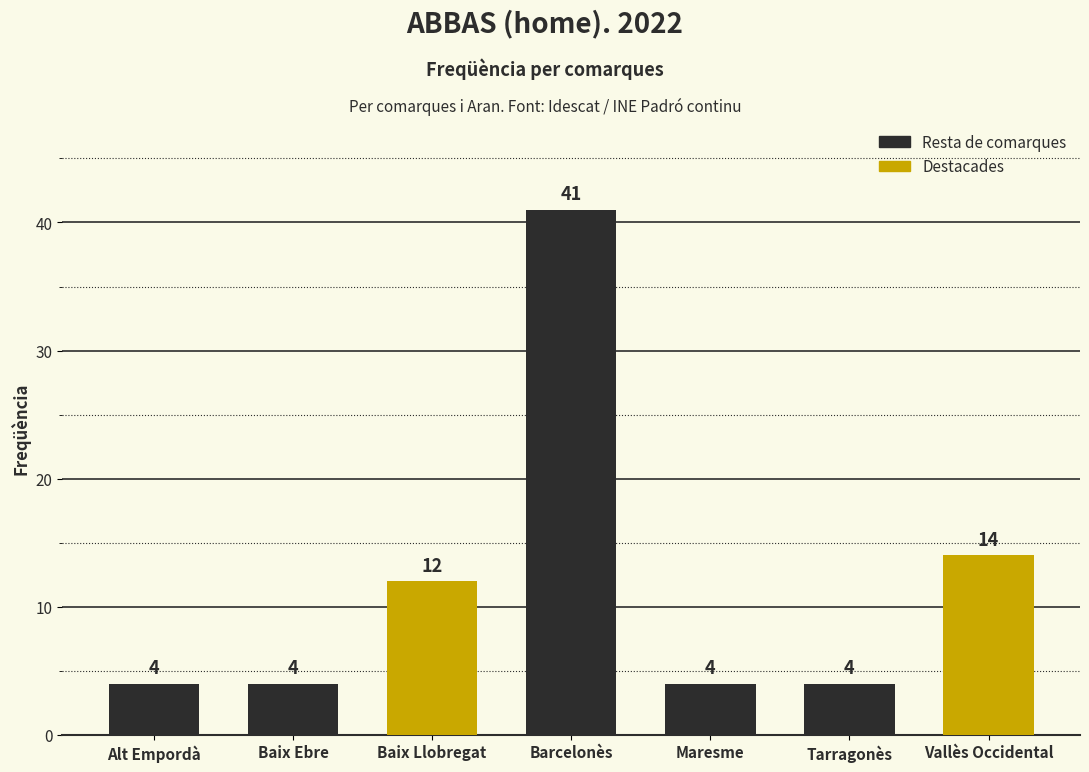

What is the sum of all values?

83